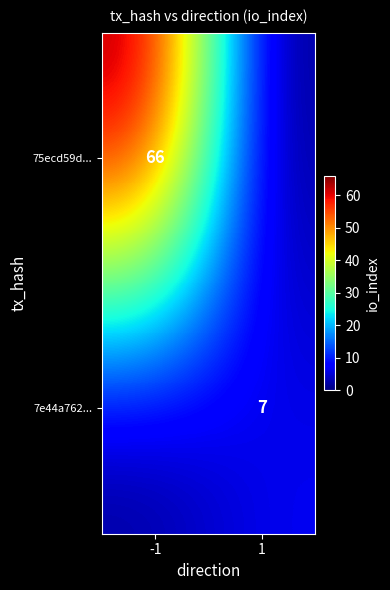

Between -1 and 1, which is larger?

-1